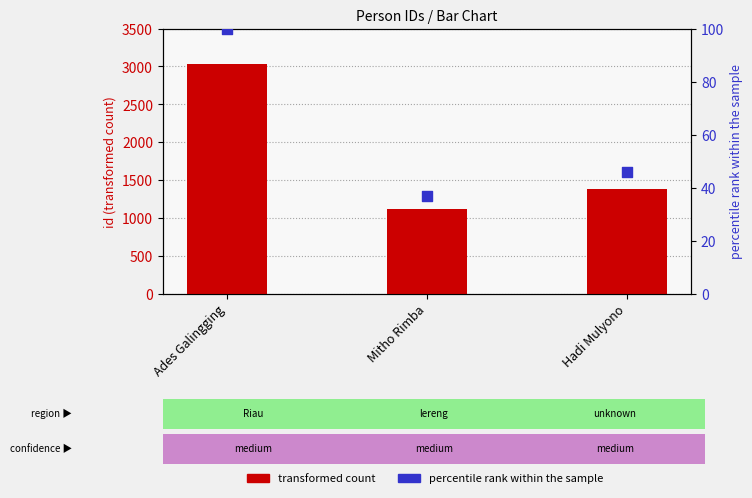

Which series has the largest total across all categories?

transformed count